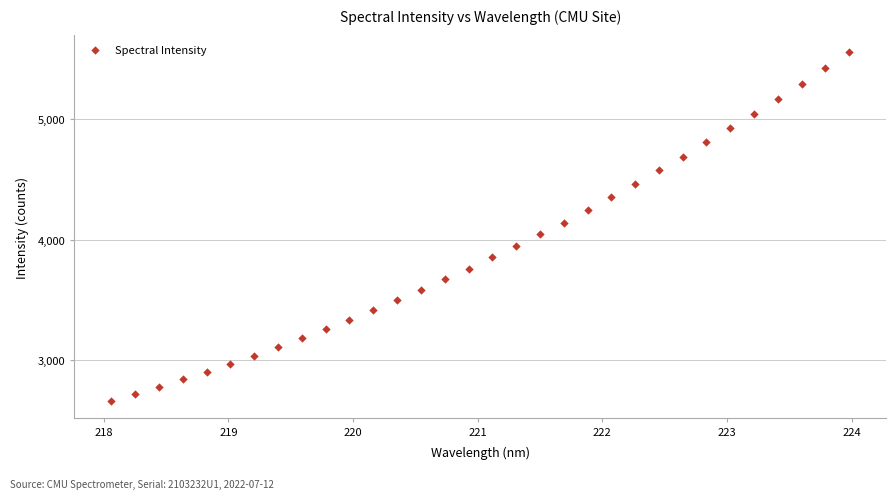

What is the range of X values (max minus min)?

5.9